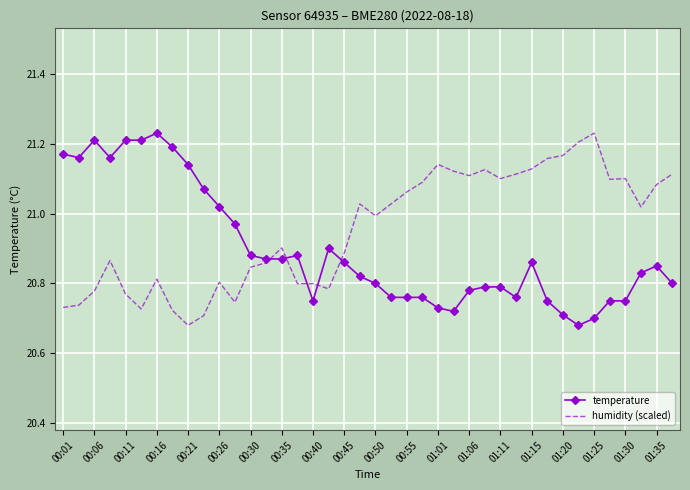

Which series has the largest total across all categories?

humidity (scaled)